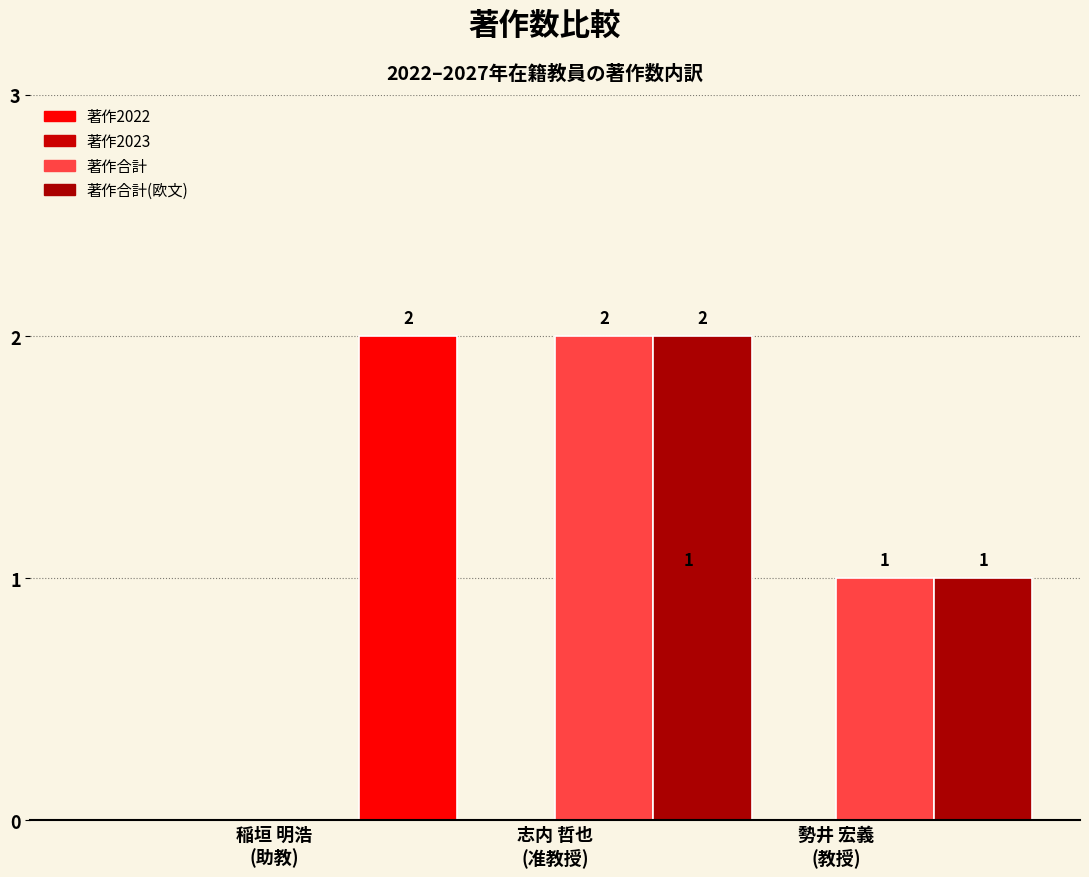

Count the number of data series in this chart.

4